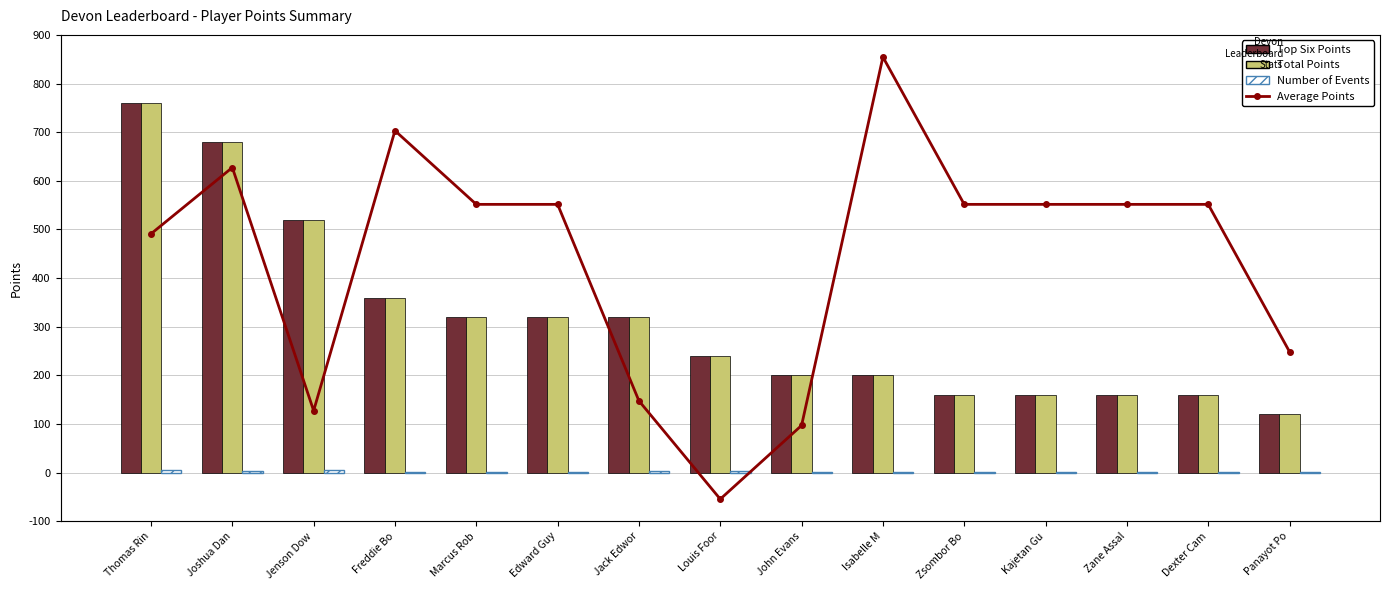

What is the average value of the Average Points series?

144.8